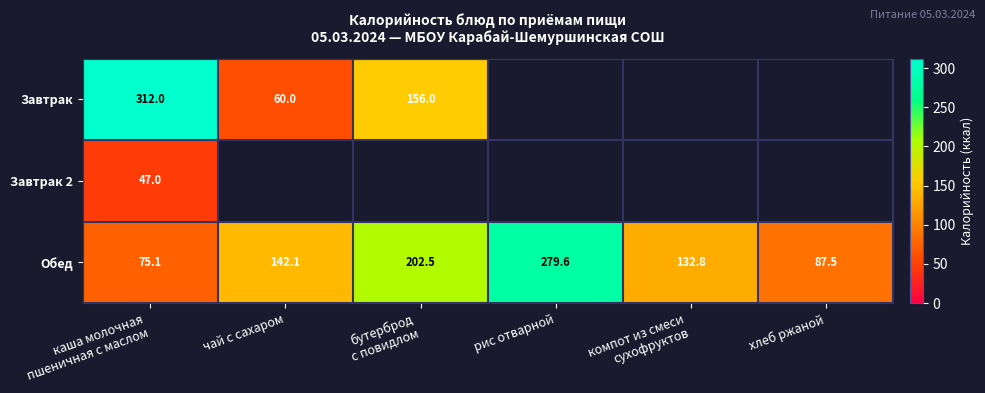

Is the value of Обед at хлеб ржаной greater than the value of Завтрак 2 at хлеб ржаной?

No